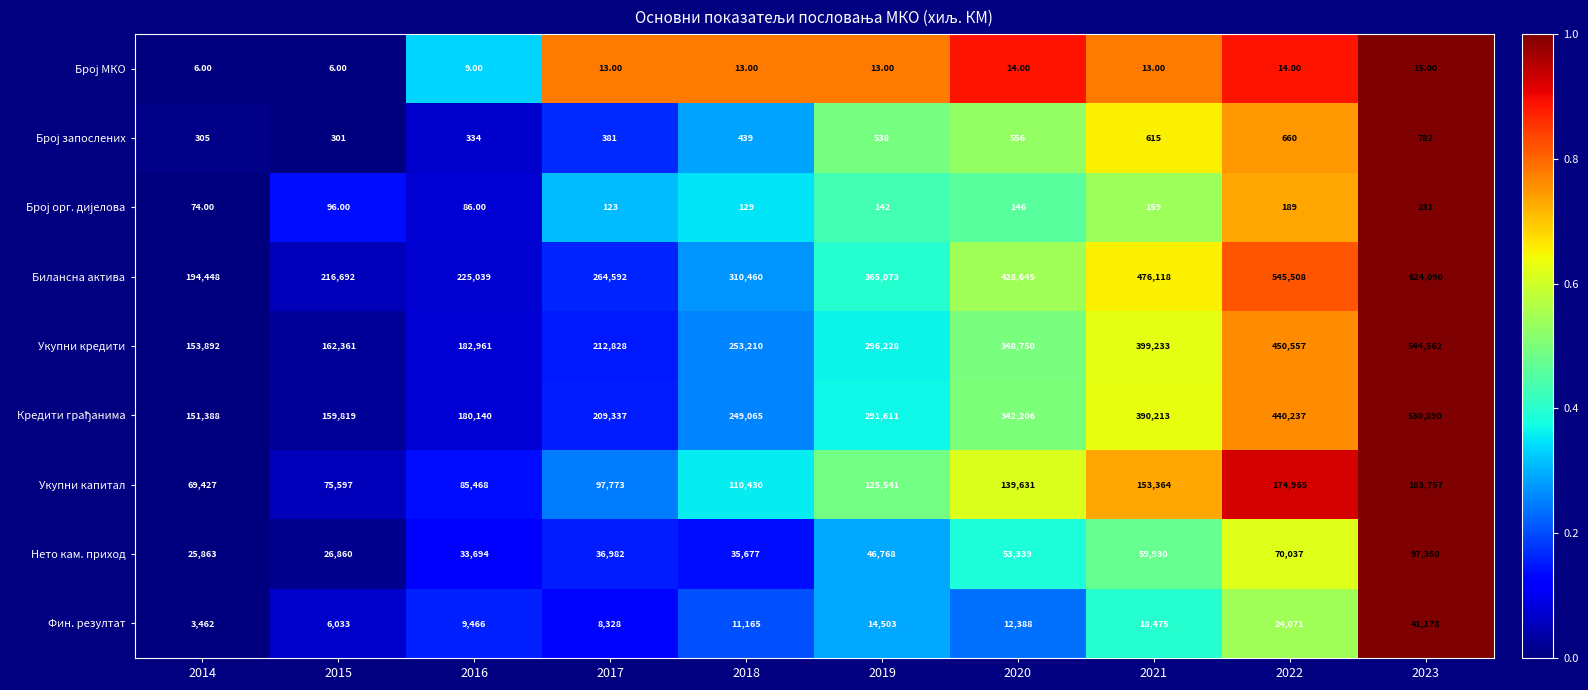

How many categories are shown in the chart?

10